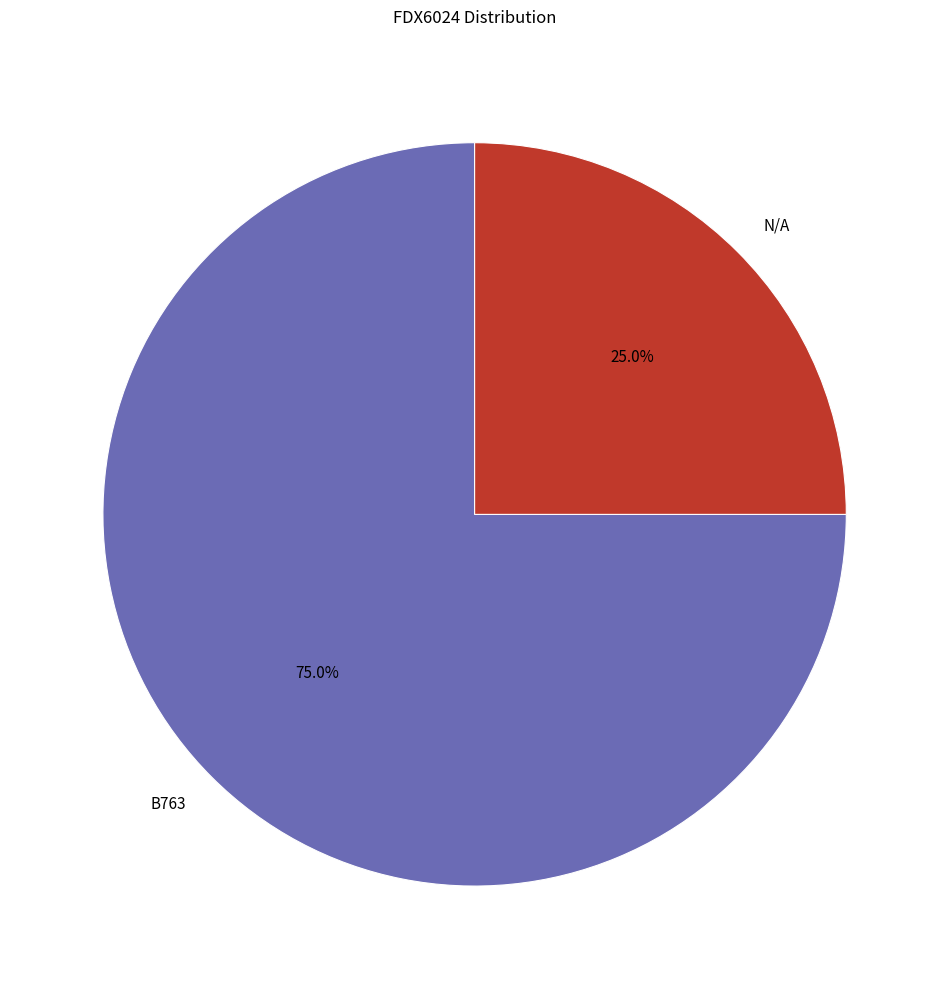

To the nearest percent, what percentage of the pie is B763?

75%